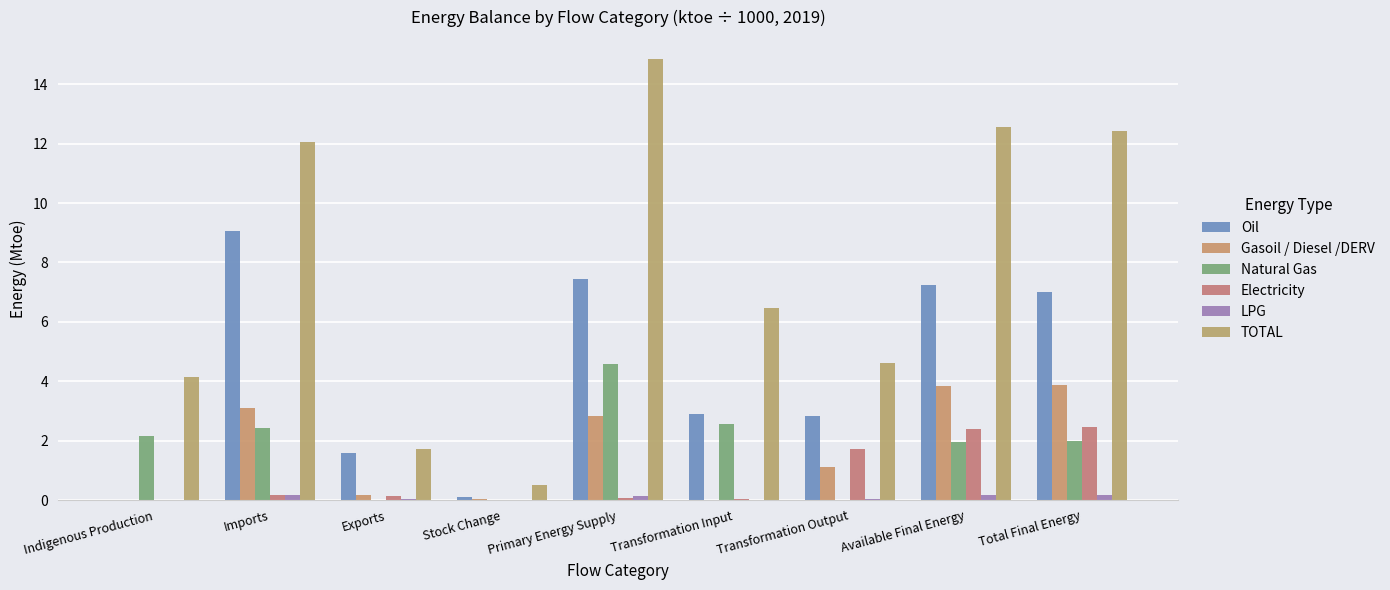

What is the average value of the Gasoil / Diesel /DERV series?

1.7